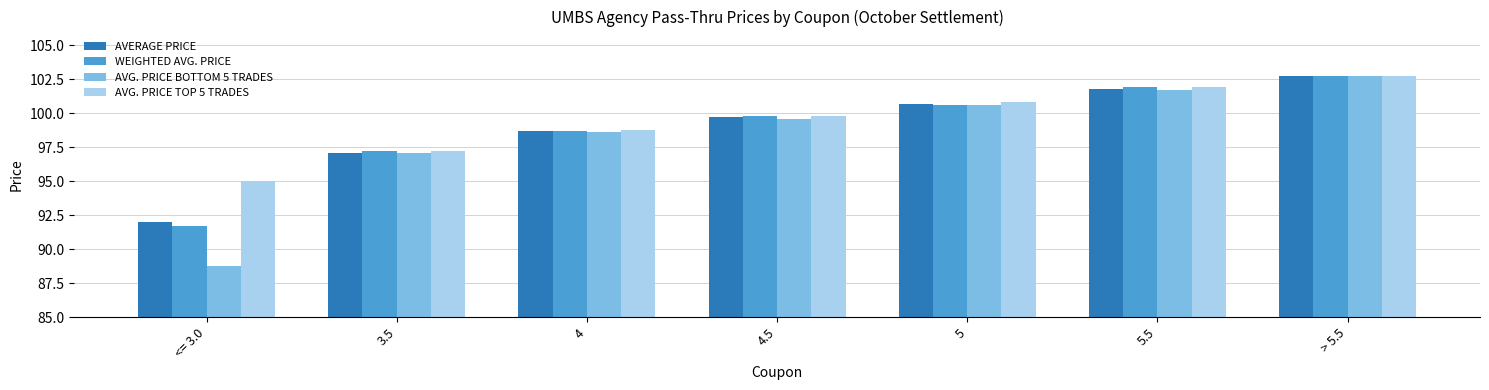

Reading left to right, list all the values displayed in this chart.

AVERAGE PRICE: <= 3.0=92.0	3.5=97.1	4=98.7	4.5=99.7	5=100.7	5.5=101.8	> 5.5=102.7
WEIGHTED AVG. PRICE: <= 3.0=91.7	3.5=97.2	4=98.7	4.5=99.8	5=100.6	5.5=101.9	> 5.5=102.7
AVG. PRICE BOTTOM 5 TRADES: <= 3.0=88.8	3.5=97.1	4=98.6	4.5=99.6	5=100.6	5.5=101.7	> 5.5=102.7
AVG. PRICE TOP 5 TRADES: <= 3.0=95.0	3.5=97.2	4=98.8	4.5=99.8	5=100.8	5.5=101.9	> 5.5=102.7